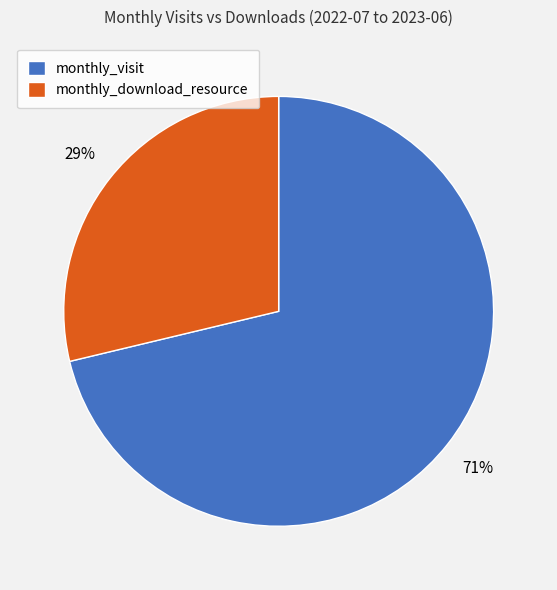

Do monthly_download_resource and monthly_visit together represent more than half of the pie?

Yes